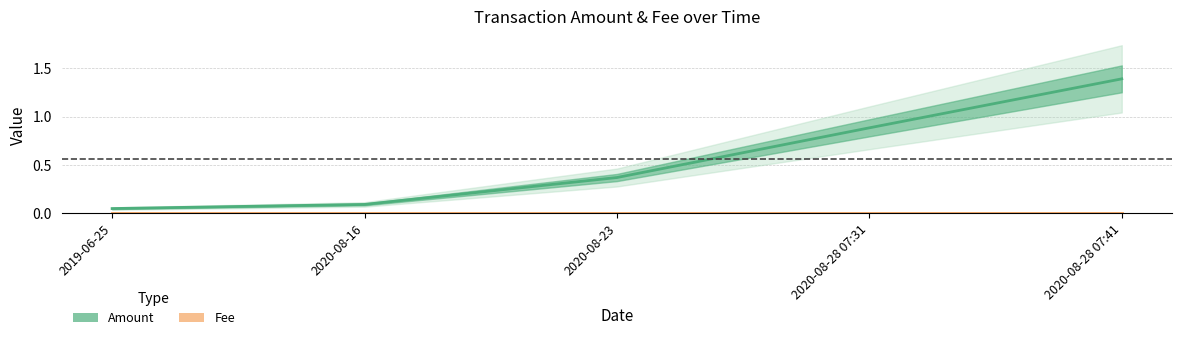

At which category does the chart reach its minimum across all series?

2019-06-25